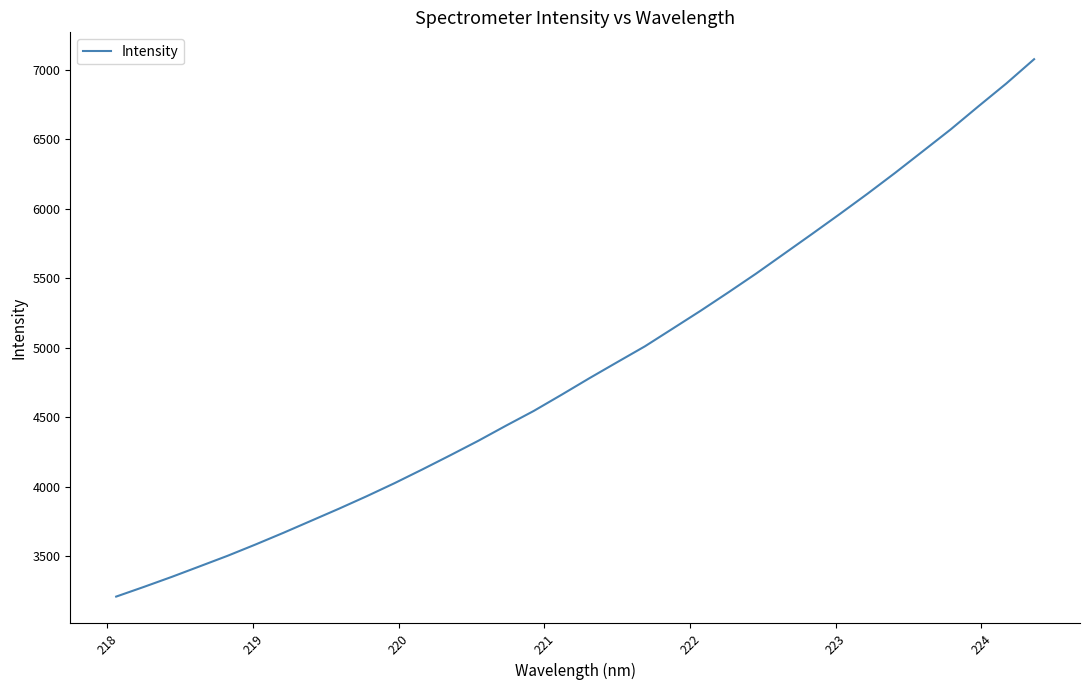

What is the smallest value displayed?

3208.4